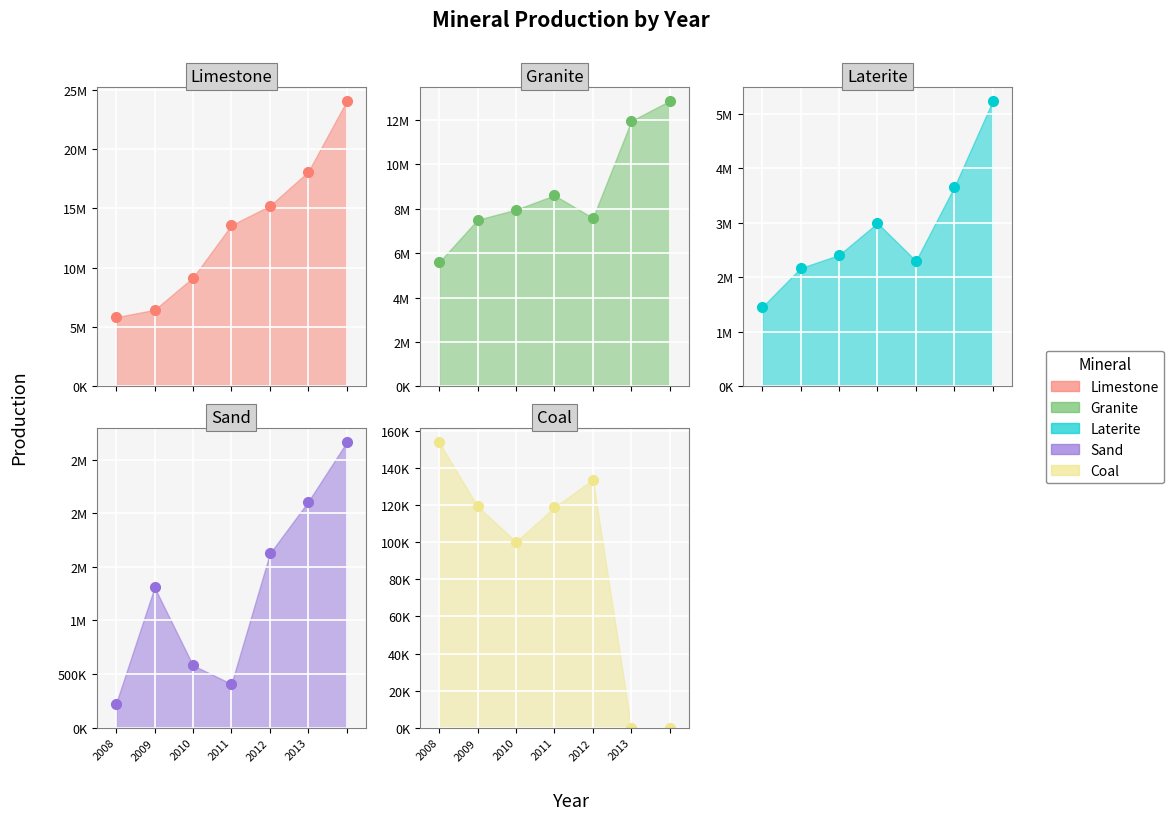

True or false: Sand has a value of 870189 at 2010.

False